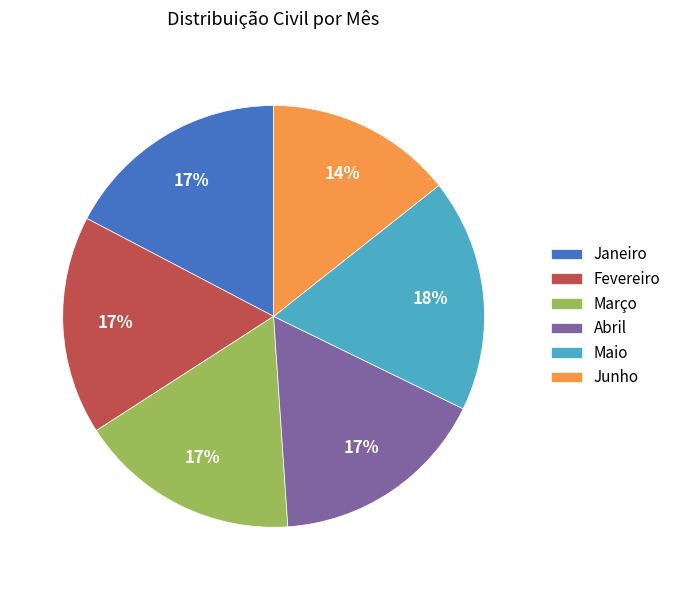

To the nearest percent, what portion does Junho represent?

14%